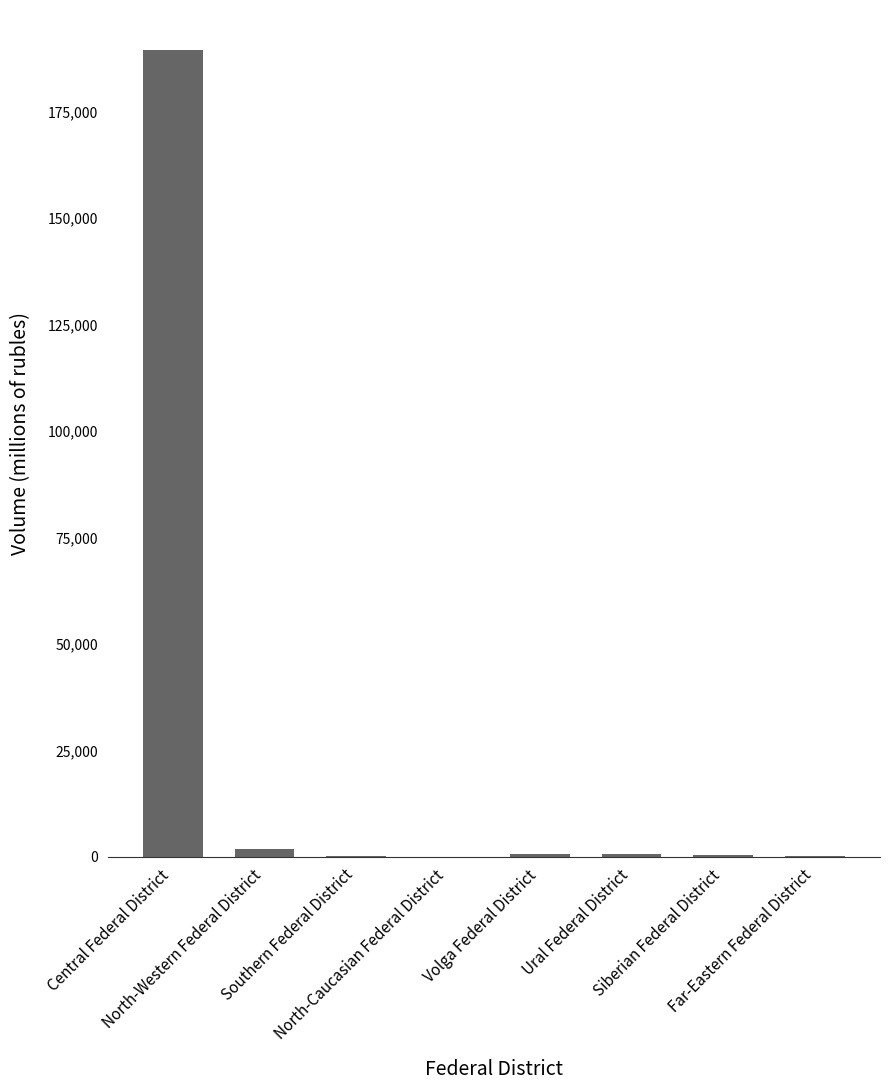

What is the sum of all values?

193187